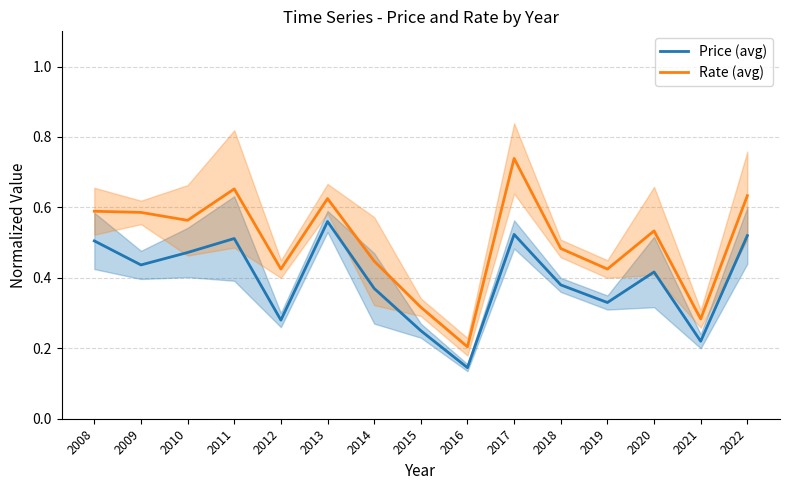

At how many categories does at least one series exceed 0?

15